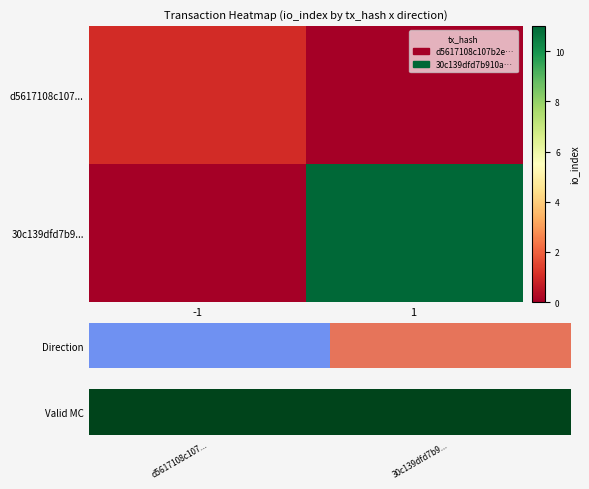

Which series has the largest range (max minus min)?

30c139dfd7b9...